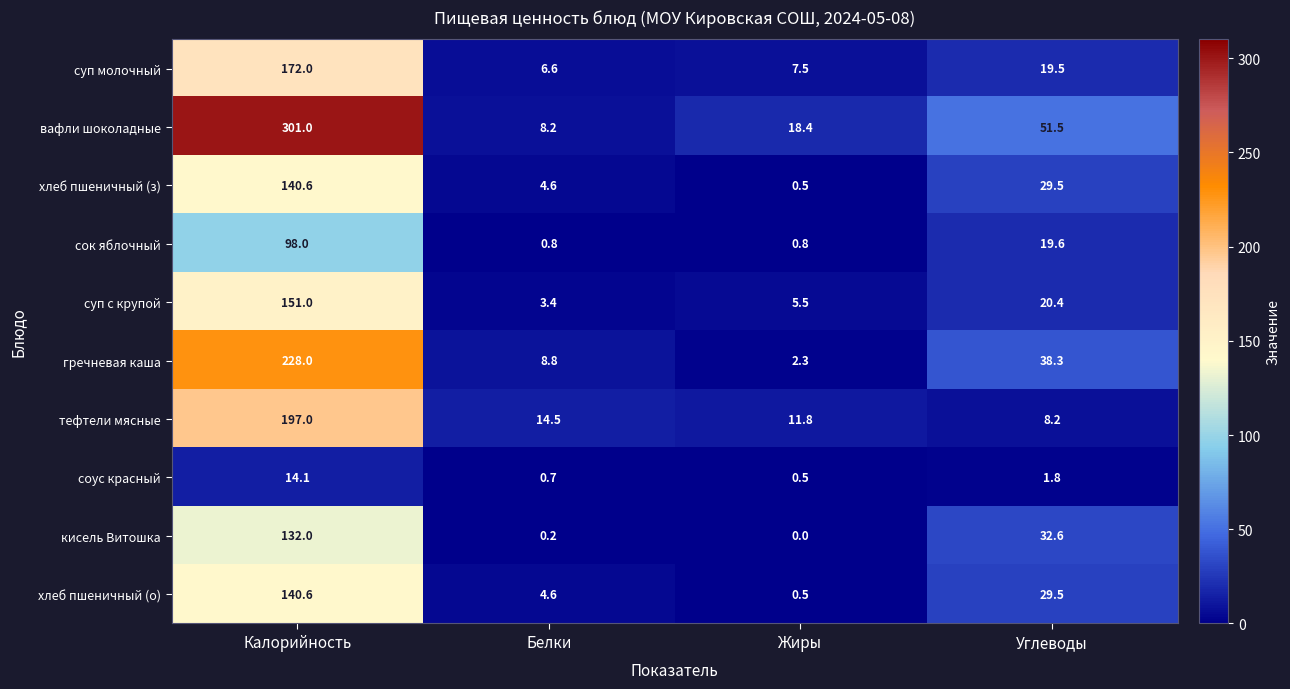

Is it true that хлеб пшеничный (з) equals 140.6 at Калорийность?

True